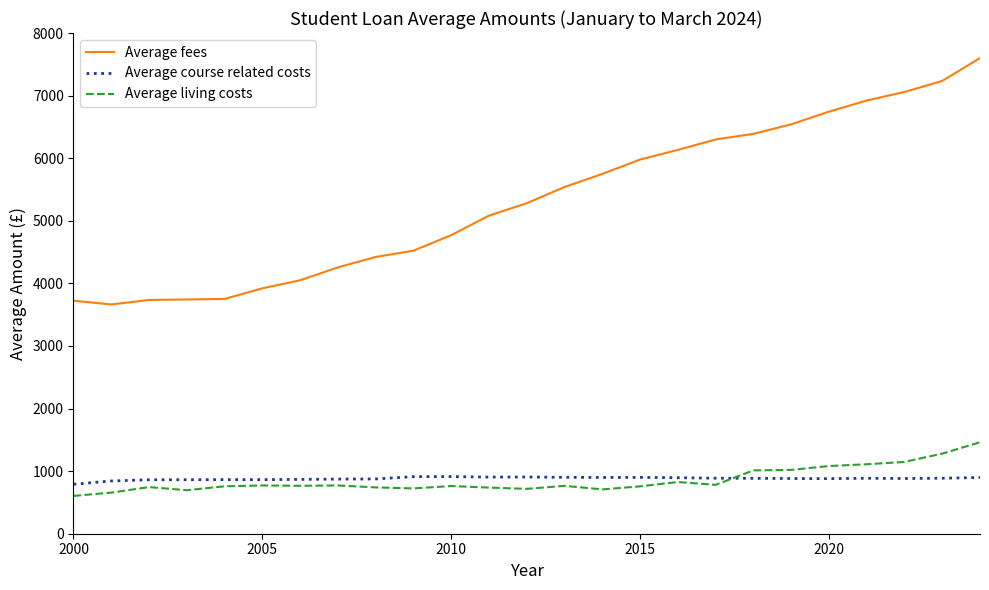

What is the maximum value for Average fees?

7600